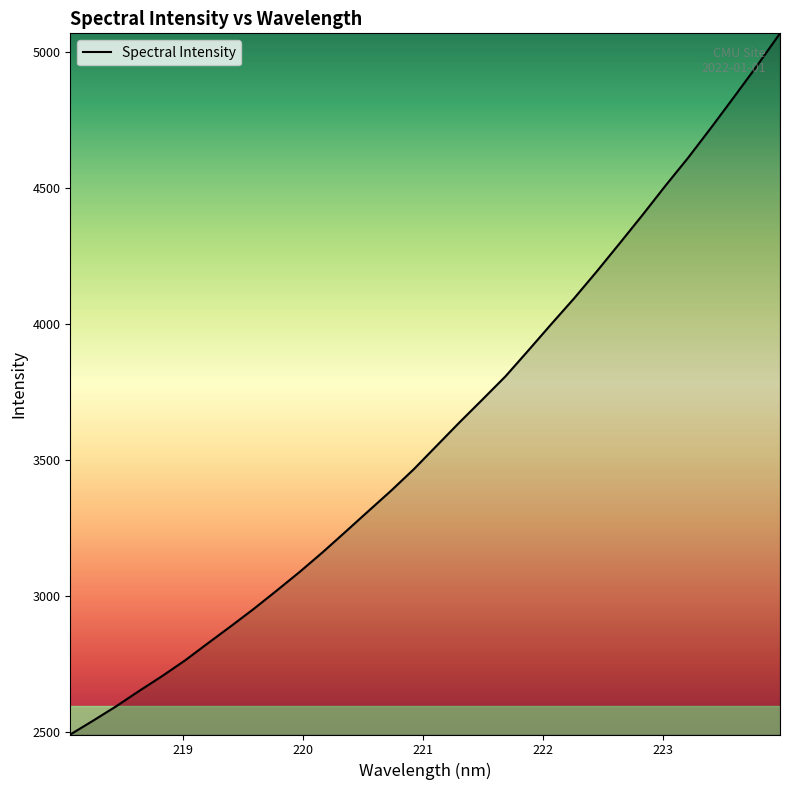

What is the smallest value displayed?

2489.1